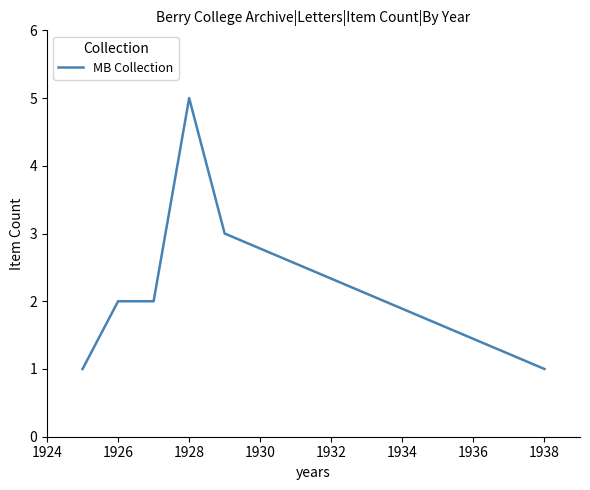

What is the difference between the maximum and minimum values?

4